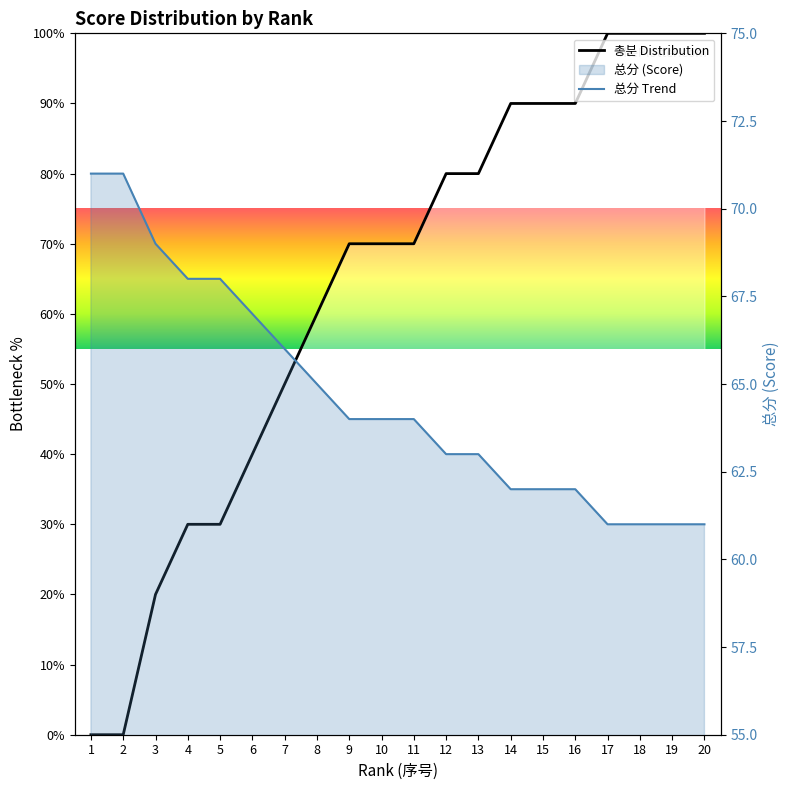

What is the value of the 4th point from the left?

30